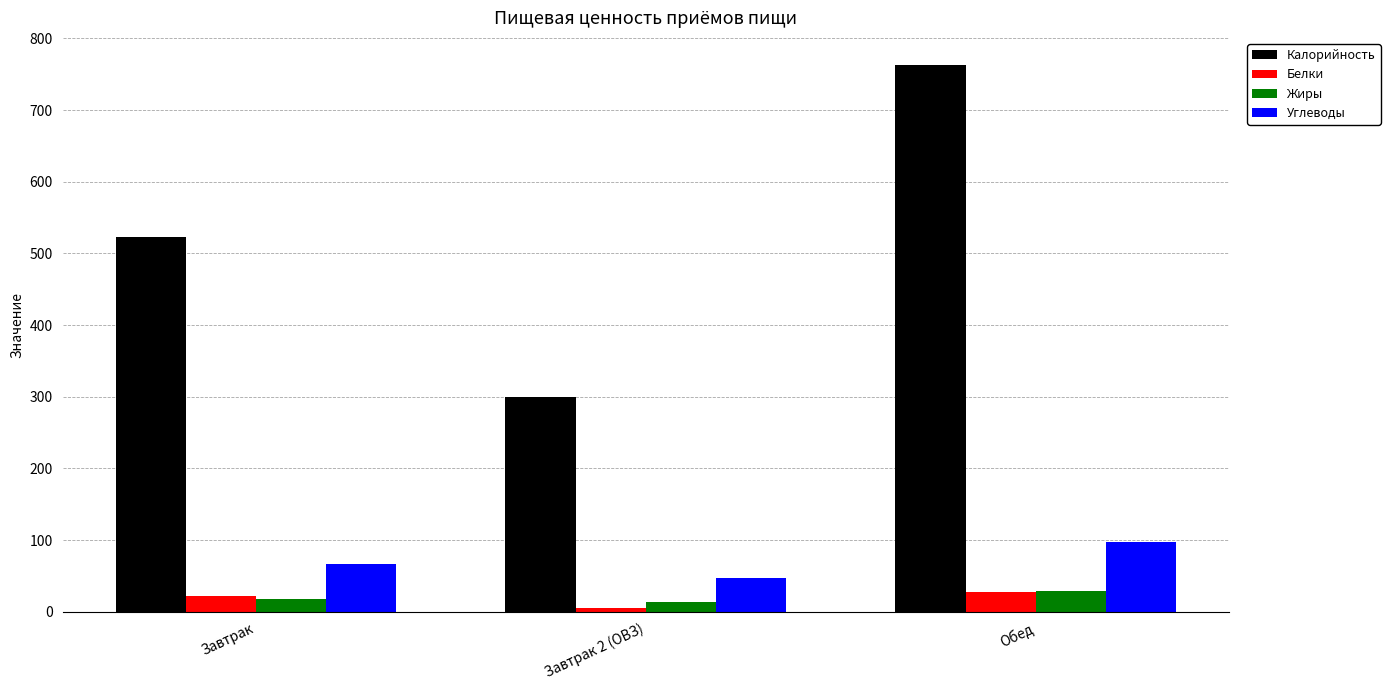

At how many categories does at least one series exceed 234?

3